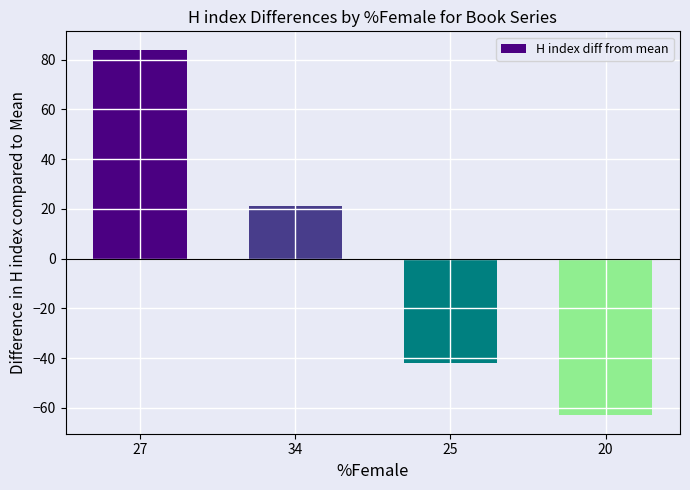

Approximately how many times larger is the value at 27 compared to 34?

4.0